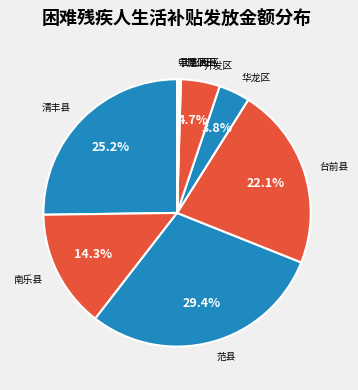

How much of the chart is everything except 范县?

70.6%